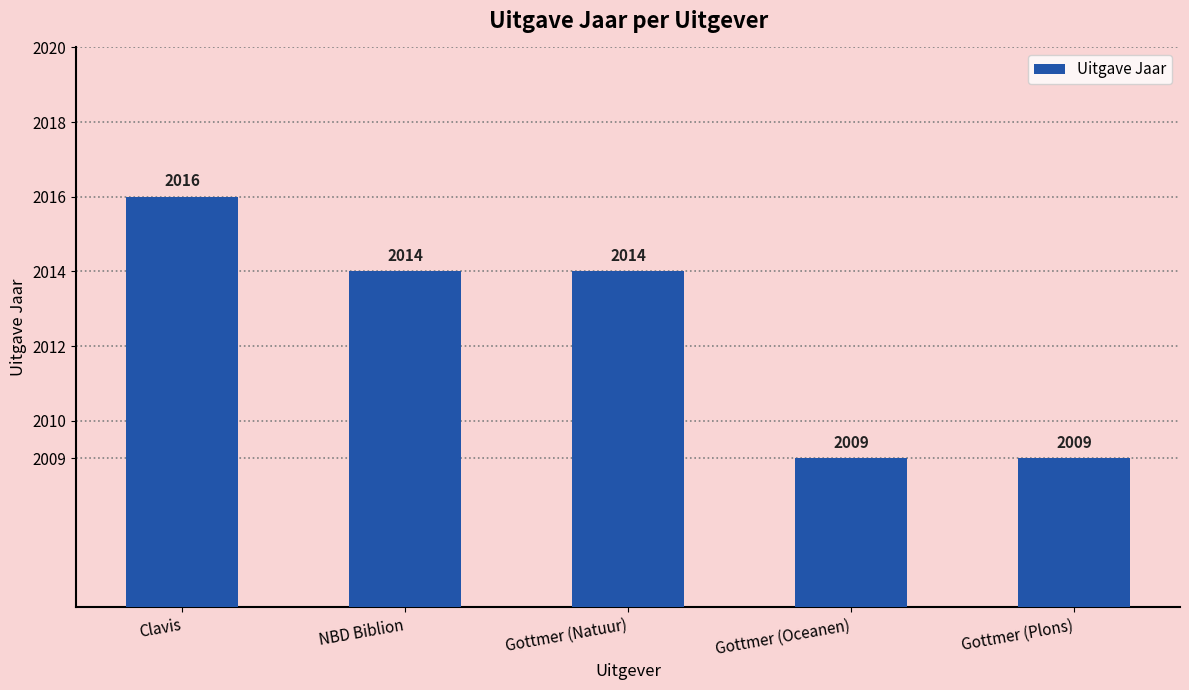

Which label corresponds to the largest value in the chart?

Clavis